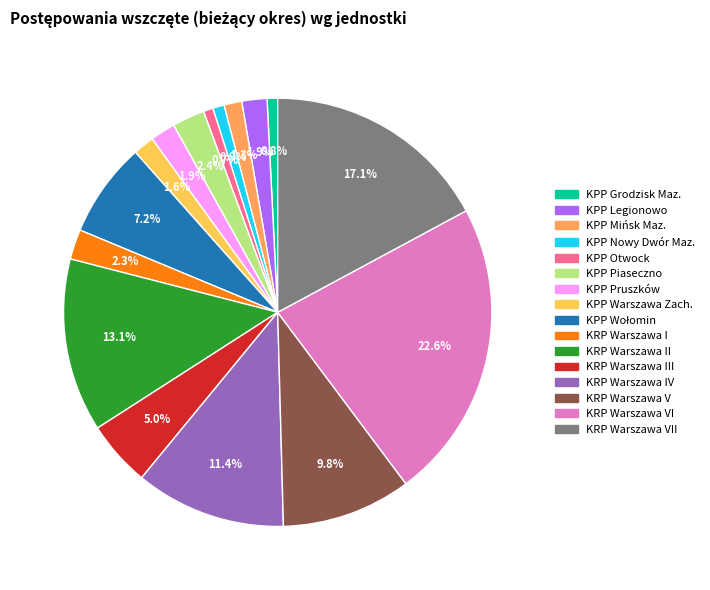

How many slices are in this pie chart?

16